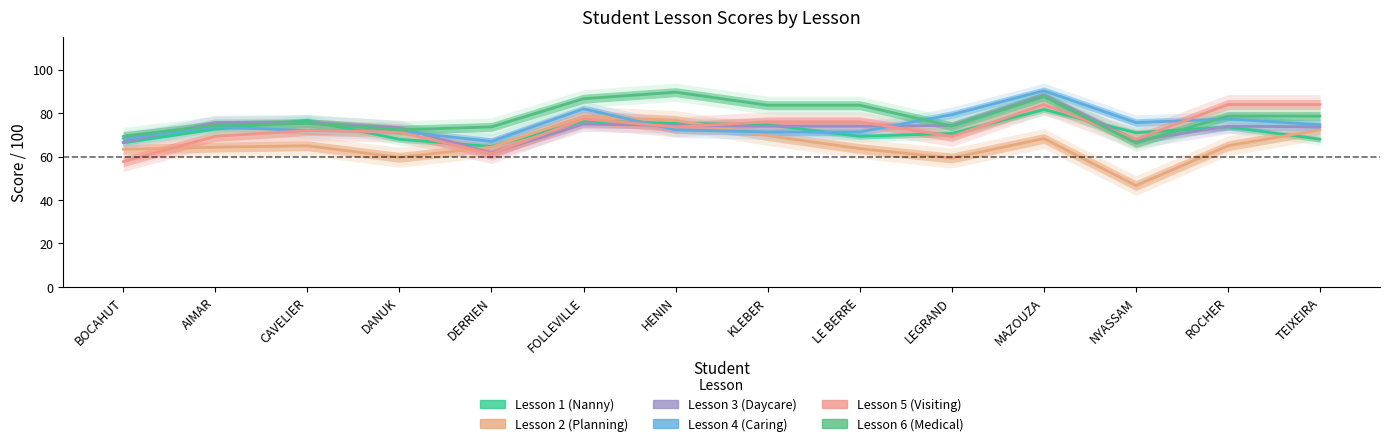

What is the difference between the Lesson 3 (Daycare) values at ROCHER and FOLLEVILLE?

1.0